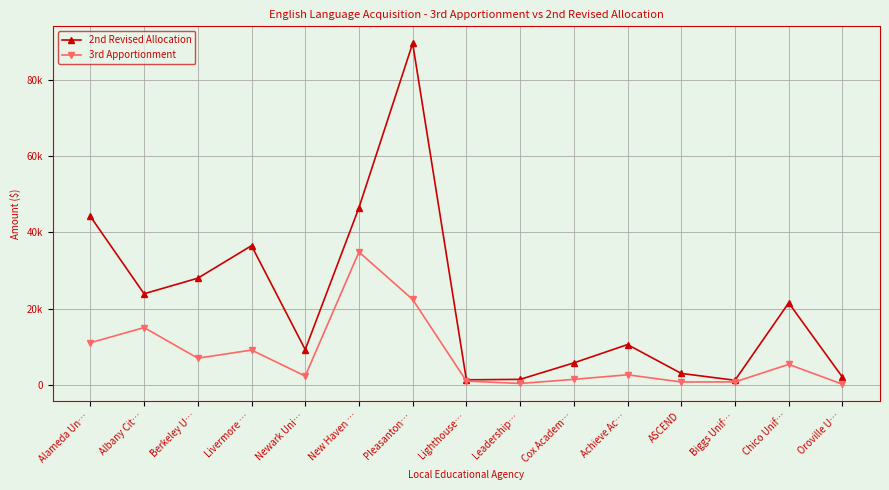

Which category has the highest value across all series?

Pleasanton…